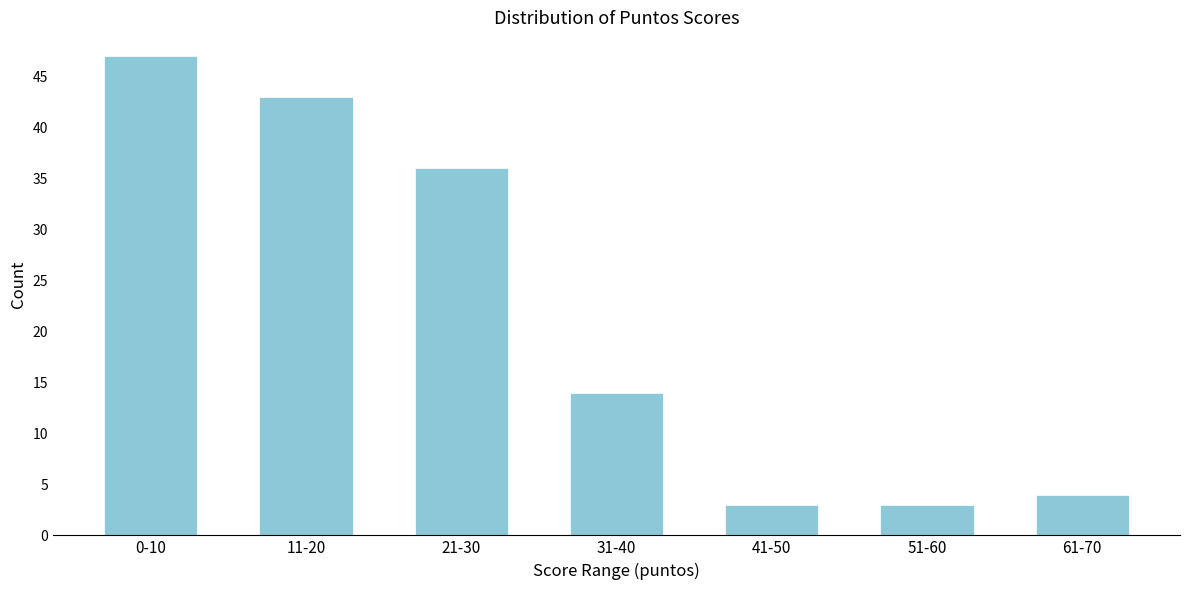

Reading left to right, transcribe all the data shown in this chart.

0-10=47	11-20=43	21-30=36	31-40=14	41-50=3	51-60=3	61-70=4